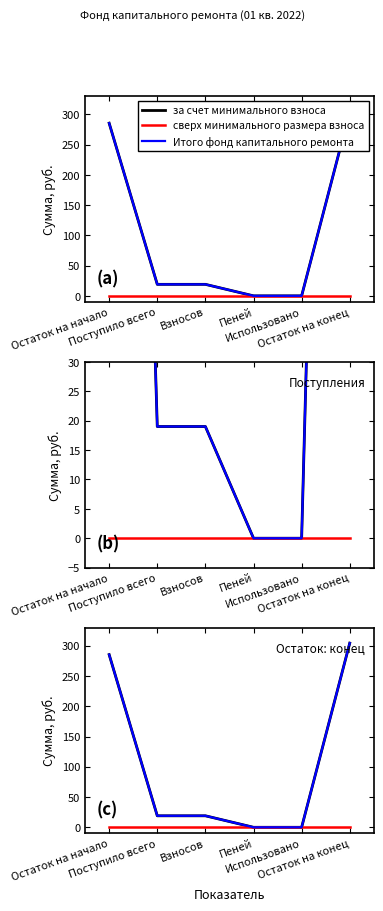

Which category has the highest value in the Итого фонд капитального ремонта series?

Остаток на конец